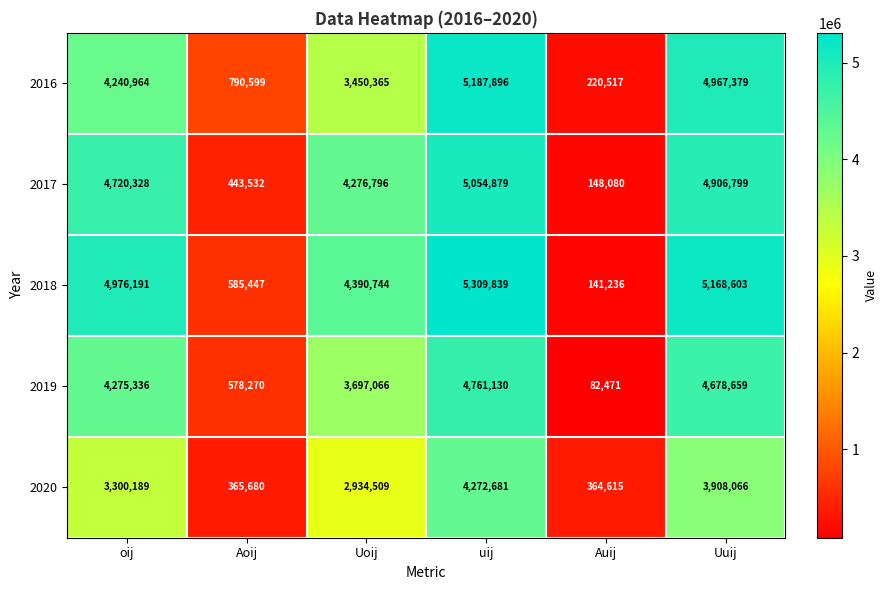

At which label is 2019 closest to 2421800?

Uoij